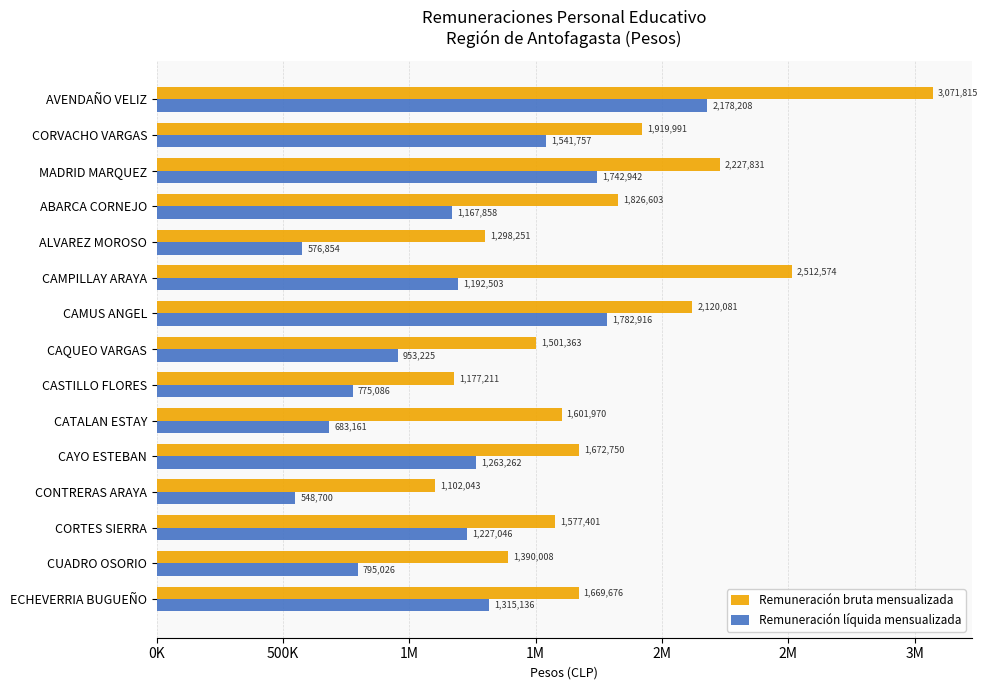

What are all the series names shown in the legend?

Remuneración bruta mensualizada, Remuneración líquida mensualizada